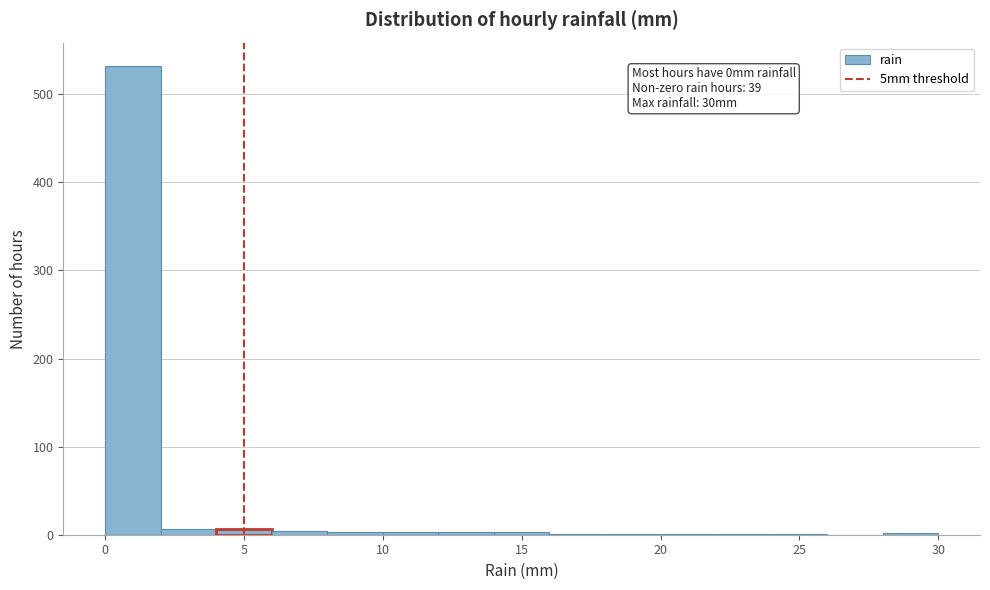

Over which range of the x-axis is the bar tallest?

0 to 2